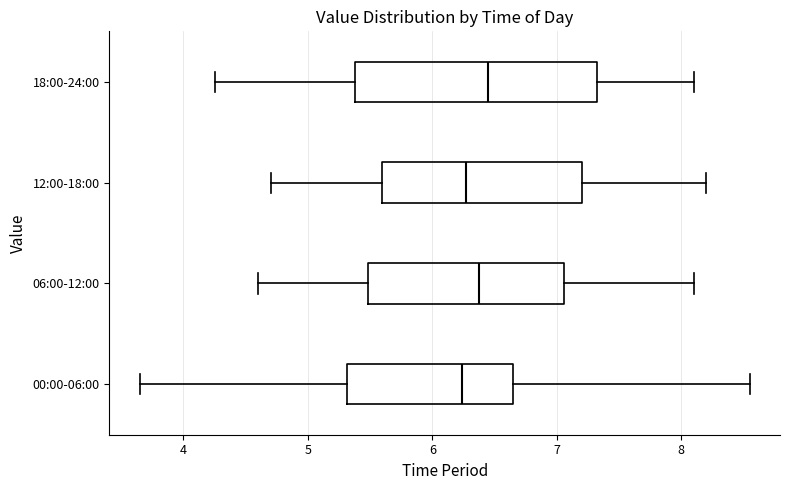

Comparing the boxes themselves (not the whiskers), which one is the widest?

18:00-24:00